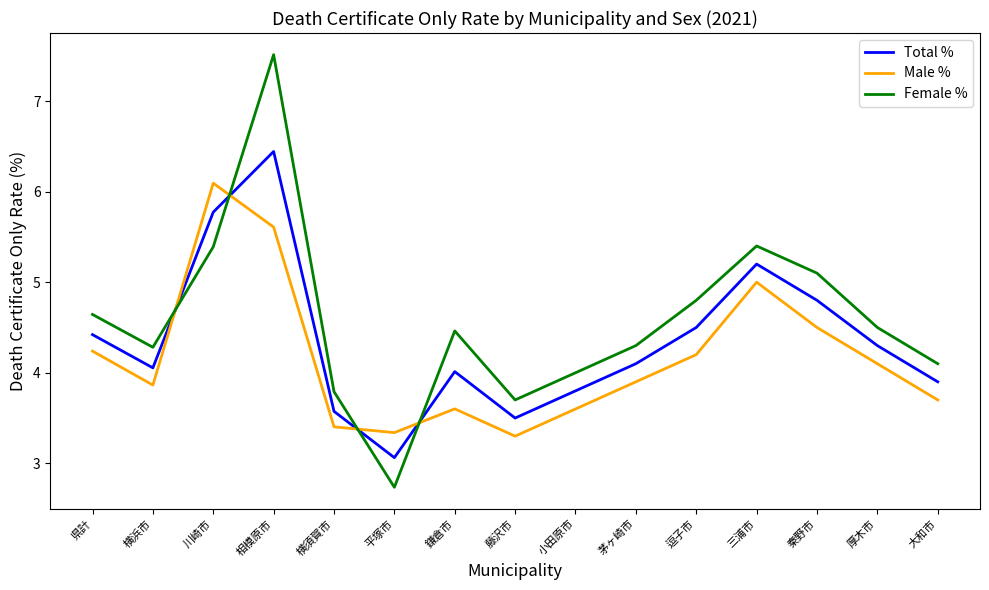

How many times do Female % and Total % cross each other?

4